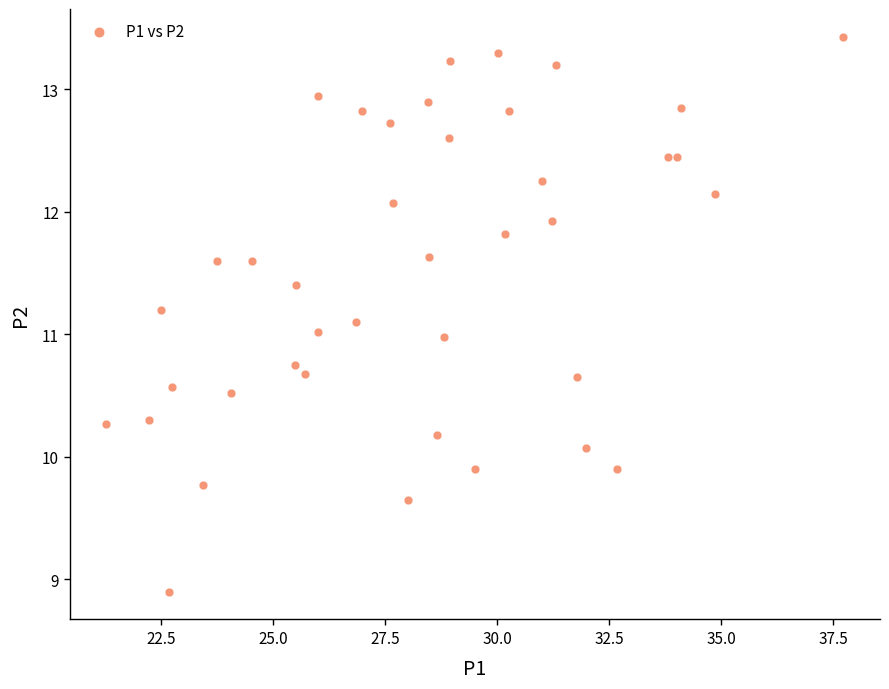

What is the range of X values (max minus min)?

16.4